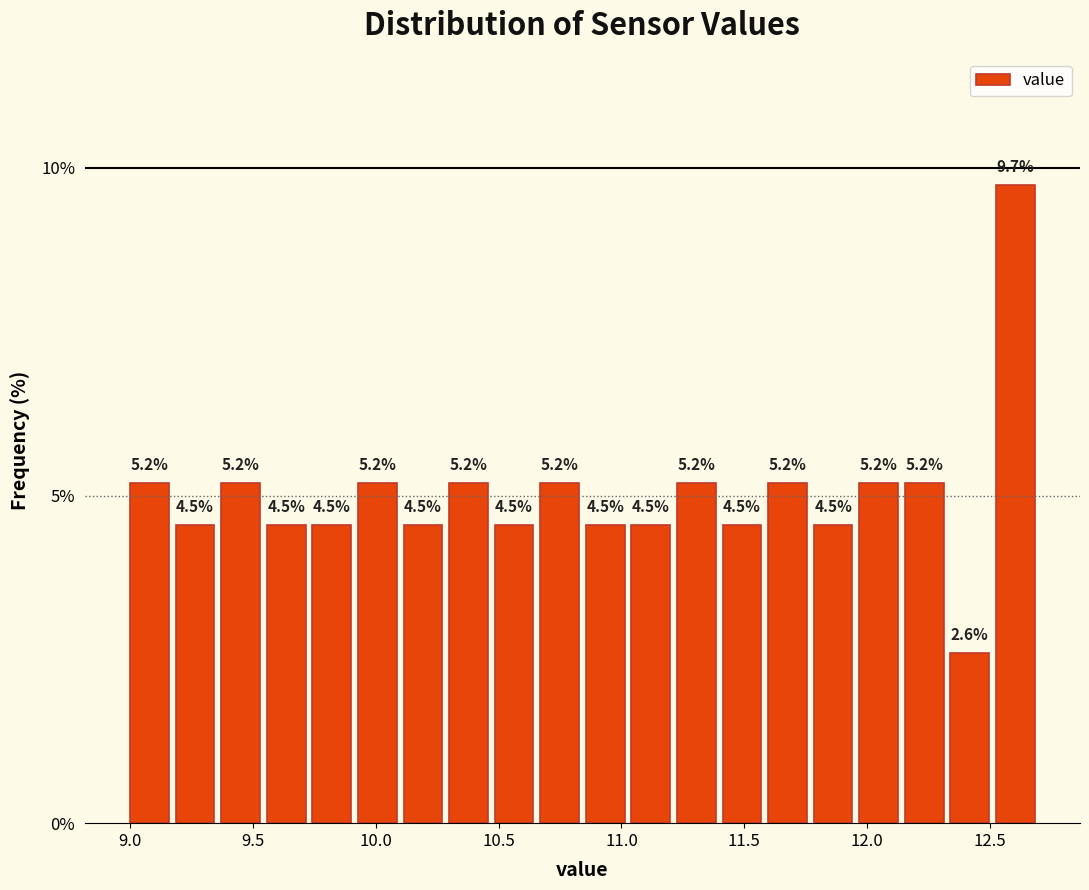

Around what value on the x-axis is the tallest bar? Give the approximate position of its centre, as read against the axis.

12.60